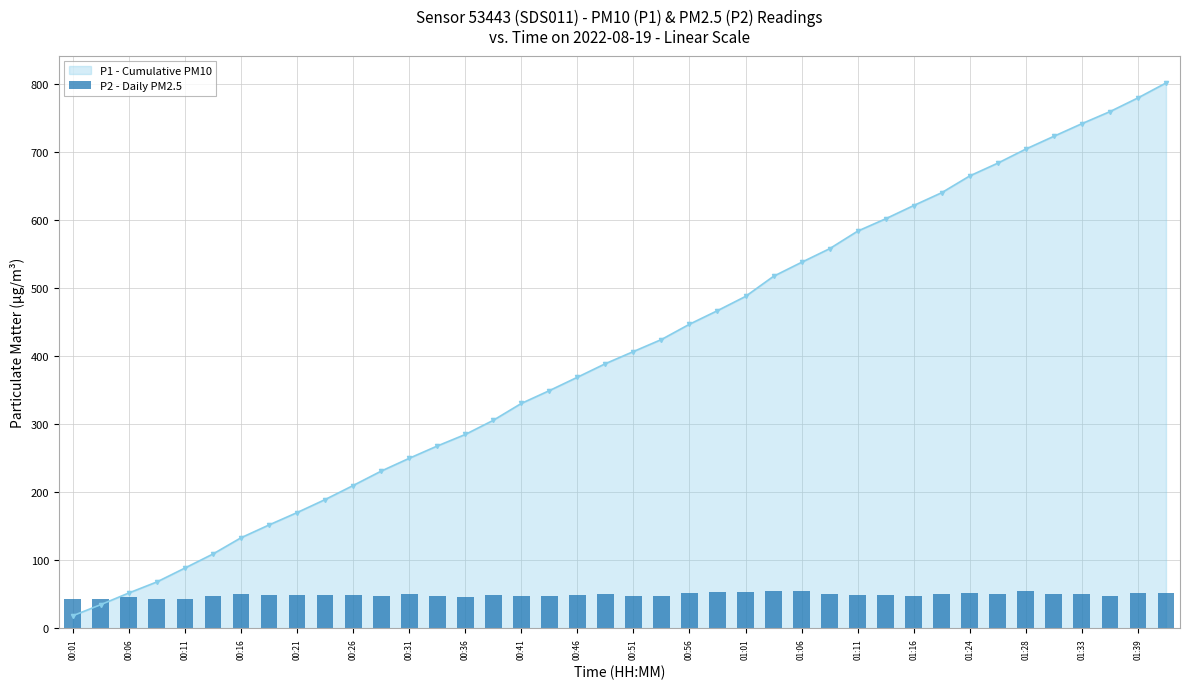

What is the approximate value at 33?

50.5